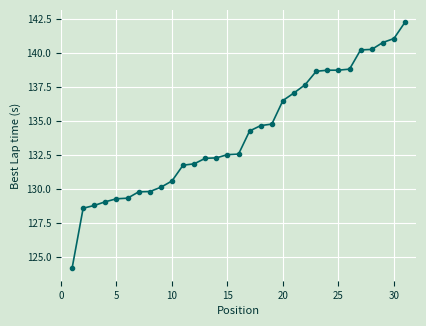

What is the difference between the maximum and minimum values?

18.1